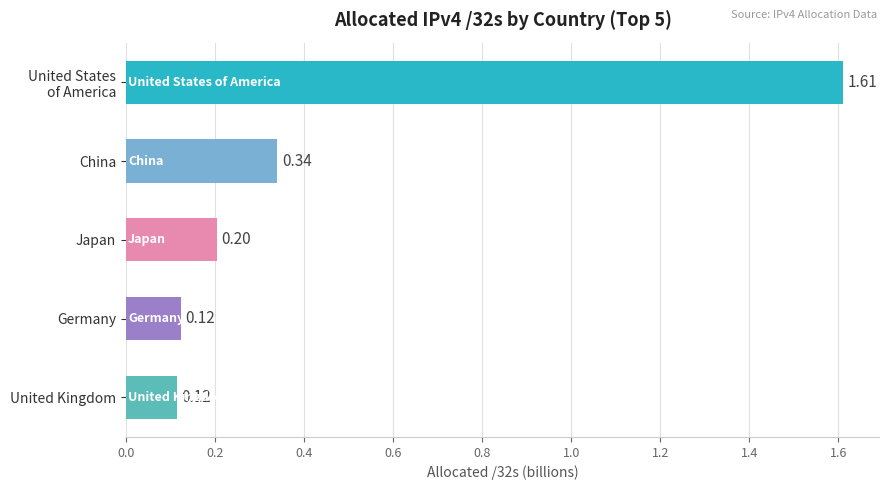

What is the label of the 4th bar from the bottom?

China